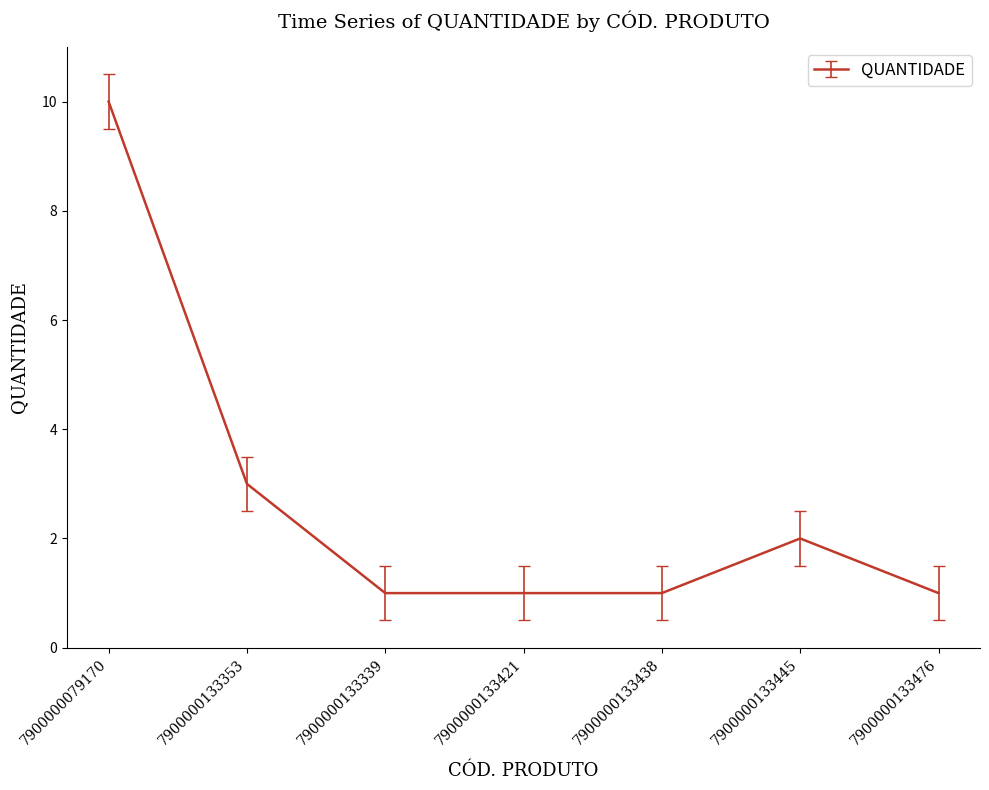

Which label corresponds to the largest value in the chart?

7900000079170